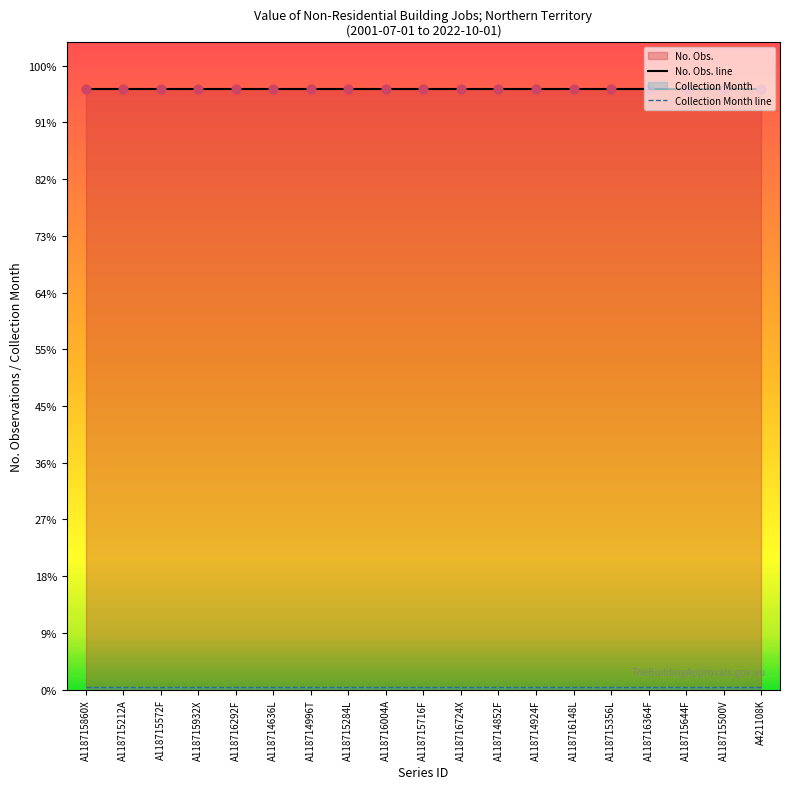

Which series has the largest total across all categories?

No. Obs. line